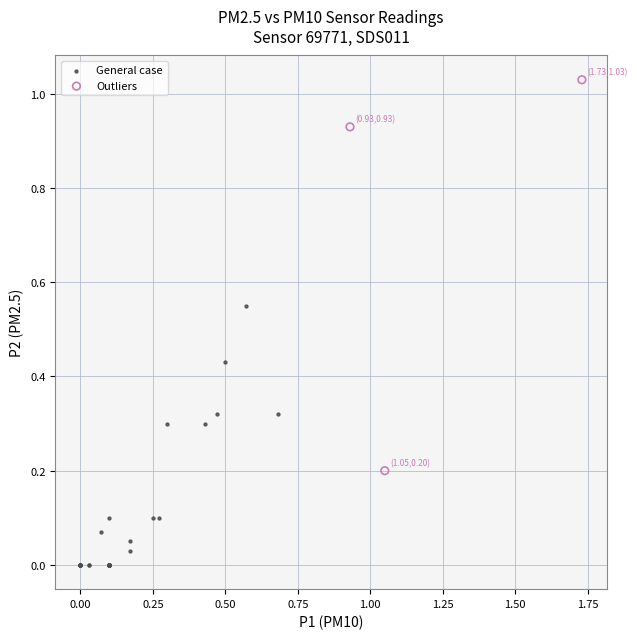

Which series has the largest Y range (max minus min)?

Outliers